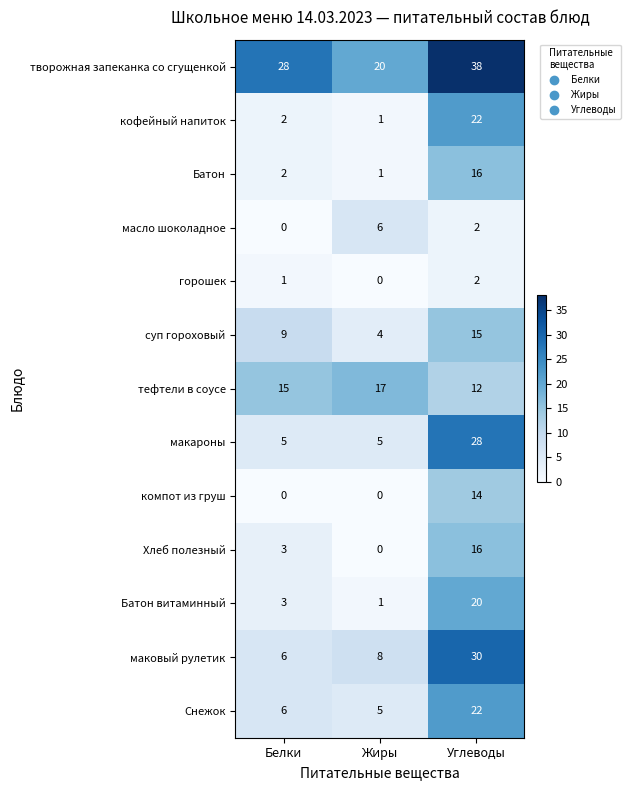

List the labels in order of тефтели в соусе value, smallest first.

Углеводы, Белки, Жиры